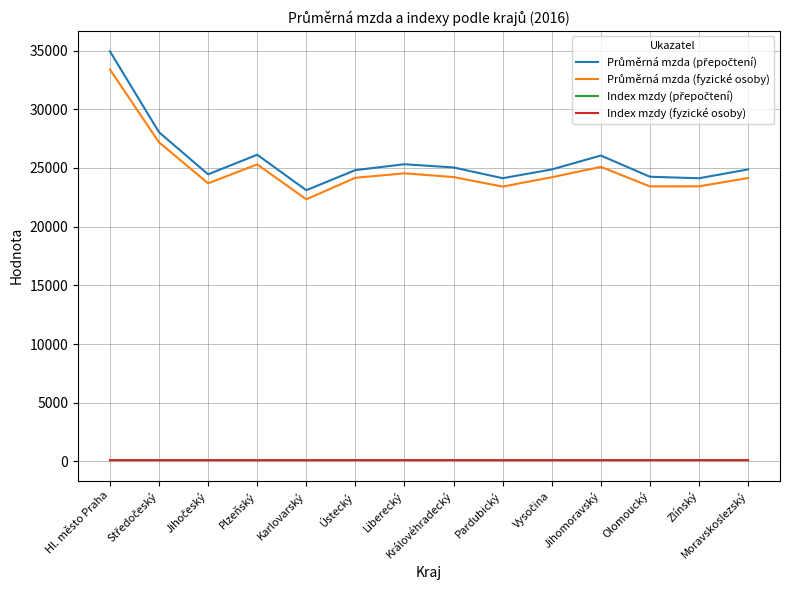

What is the maximum value shown in the chart?

34939.0